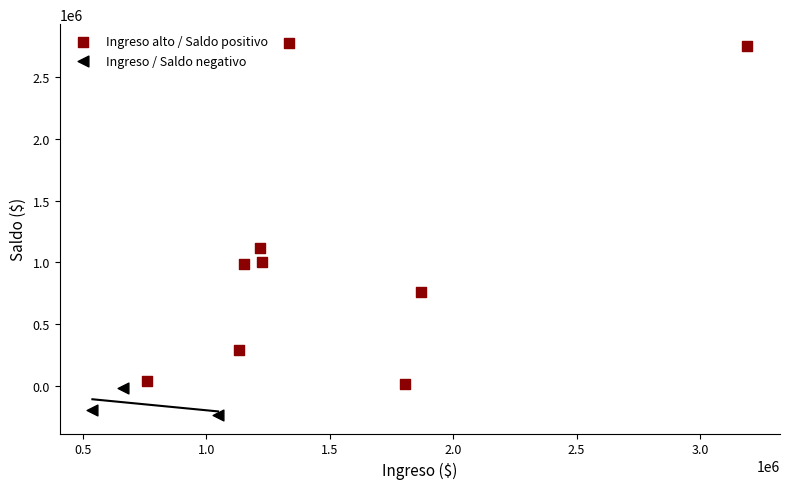

Which series reaches the maximum Y coordinate?

Ingreso alto / Saldo positivo